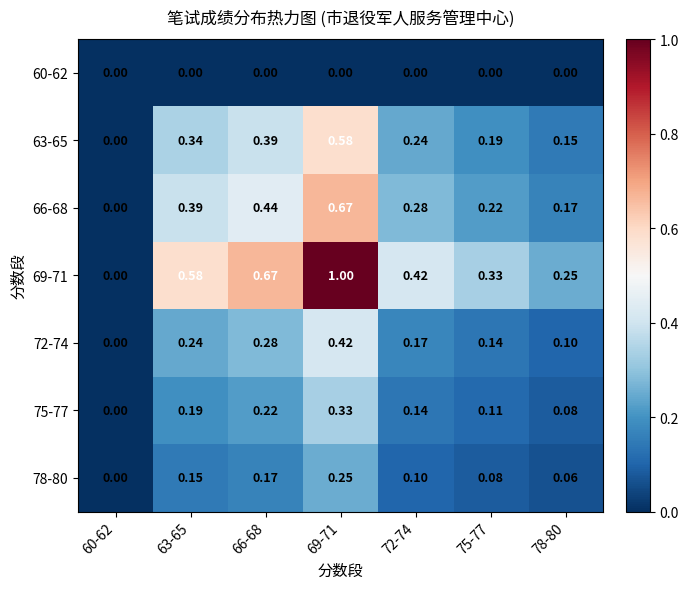

Which series has the largest range (max minus min)?

69-71